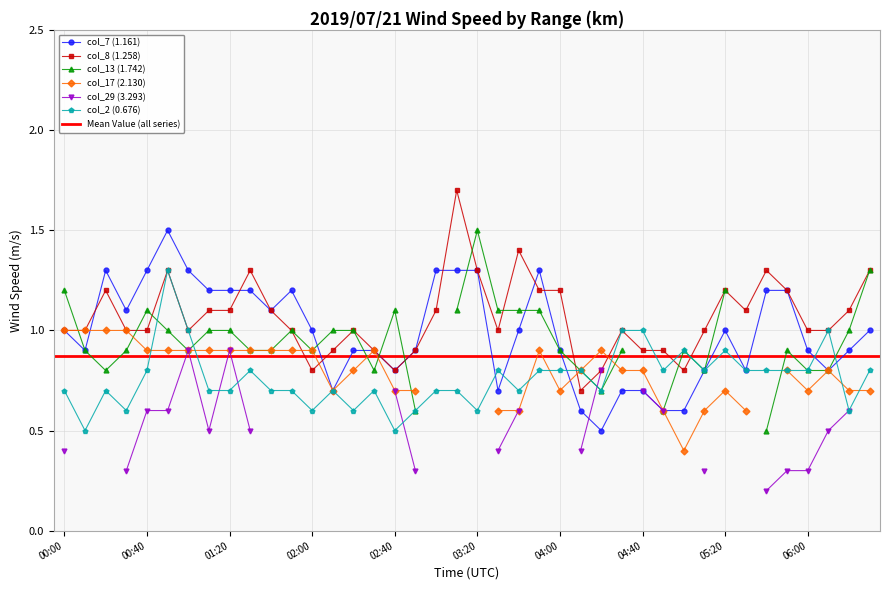

What is the label of the 15th point from the right?

04:10